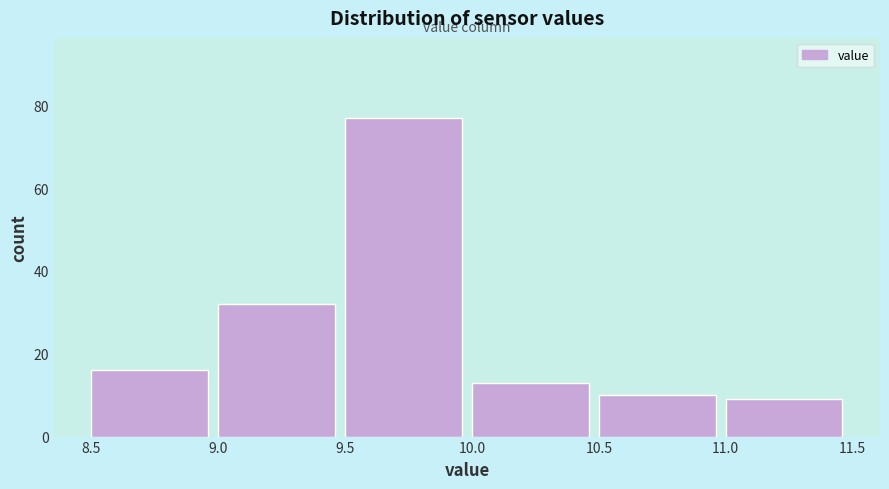

Over which range of the x-axis is the bar tallest?

9.5 to 10.0